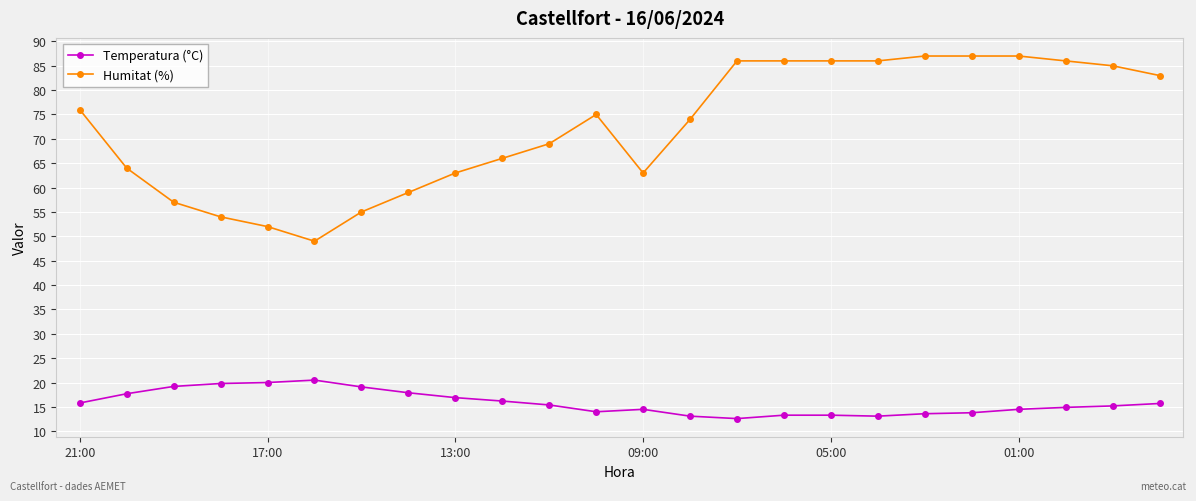

How many data points does each series have?

24